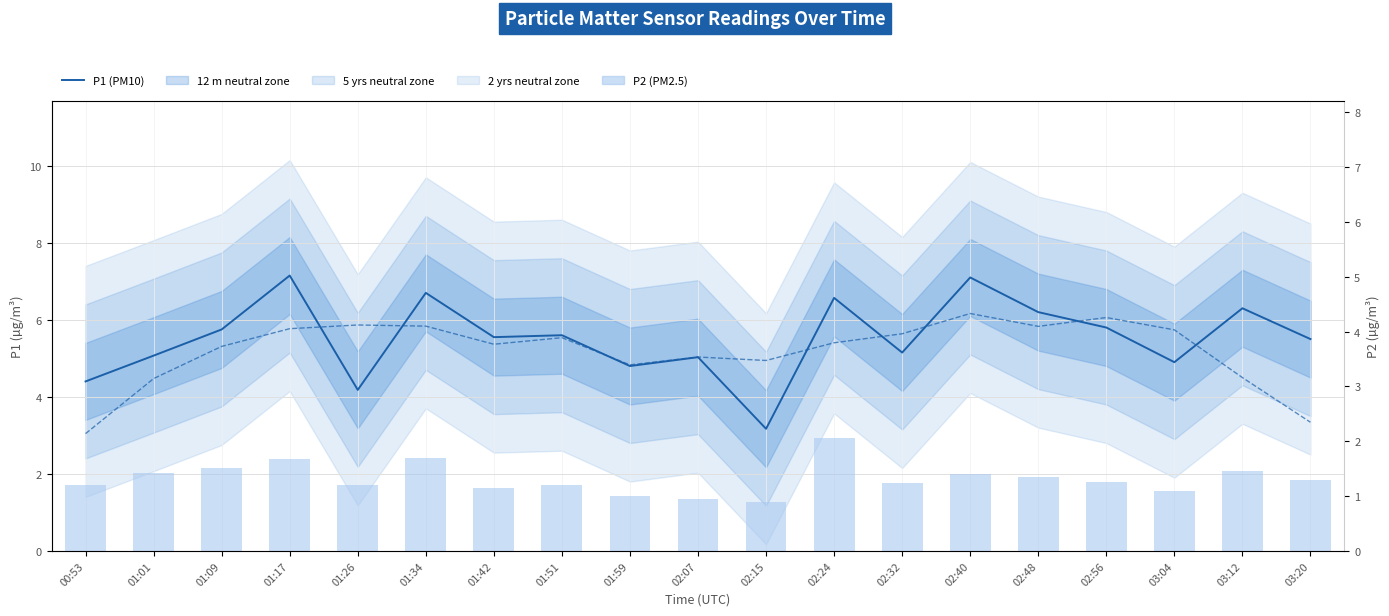

Where does the P1 rolling mean series first go above 5?

01:09